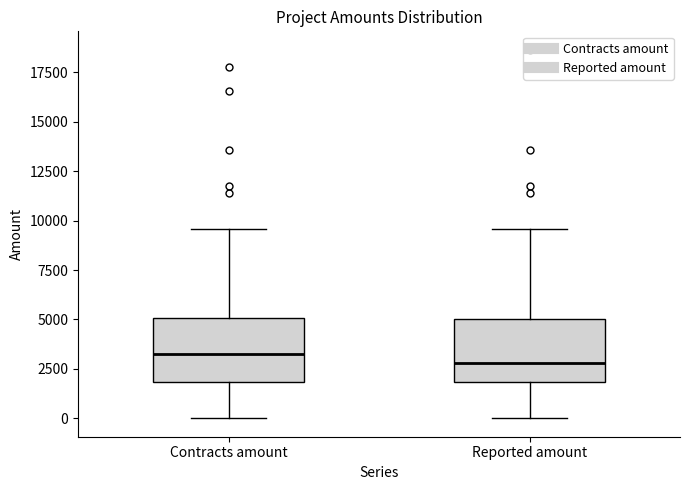

Where is the lower edge of the box for Contracts amount on the y-axis? The values are not printed on the chart, so give them approximately, as read against the axis.

2000